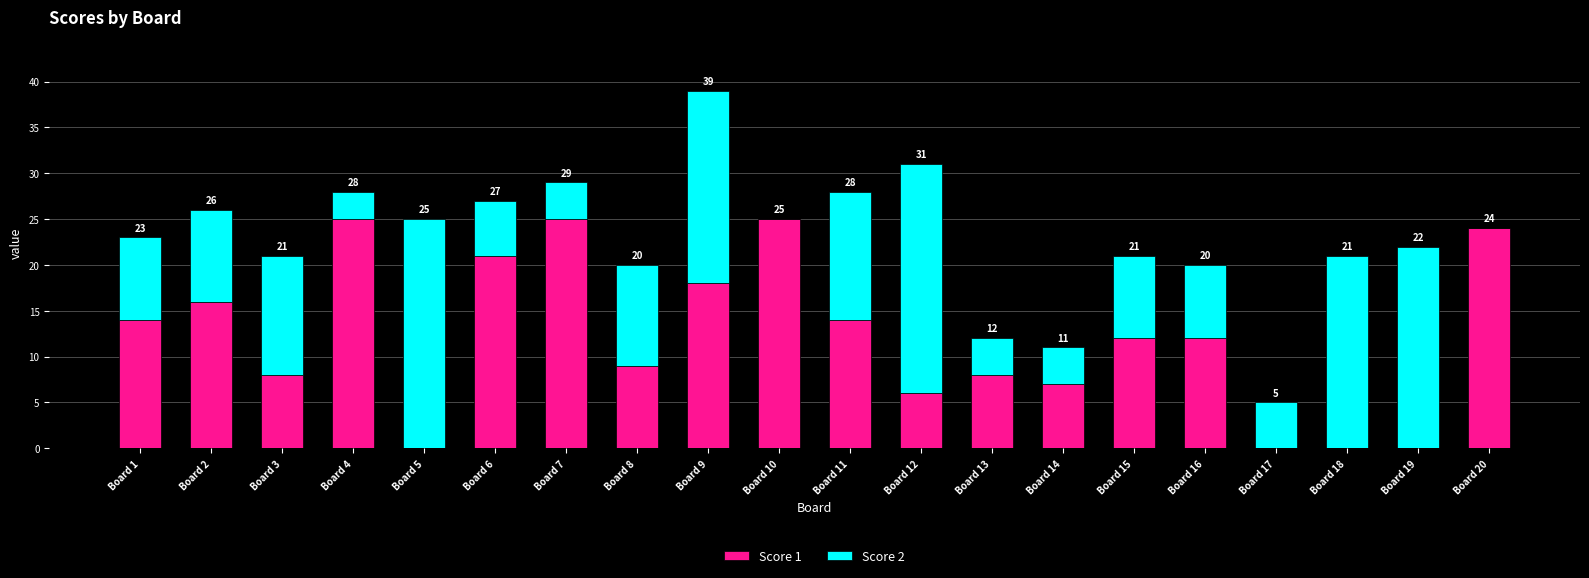

Read the Score 1 value at Board 16, to the nearest 10.

10